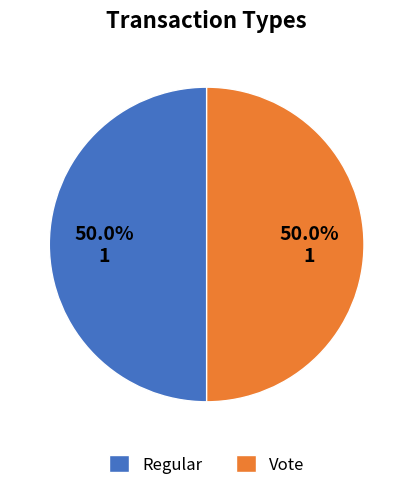

What is the ratio of the value at Regular to the value at Vote?

1.0